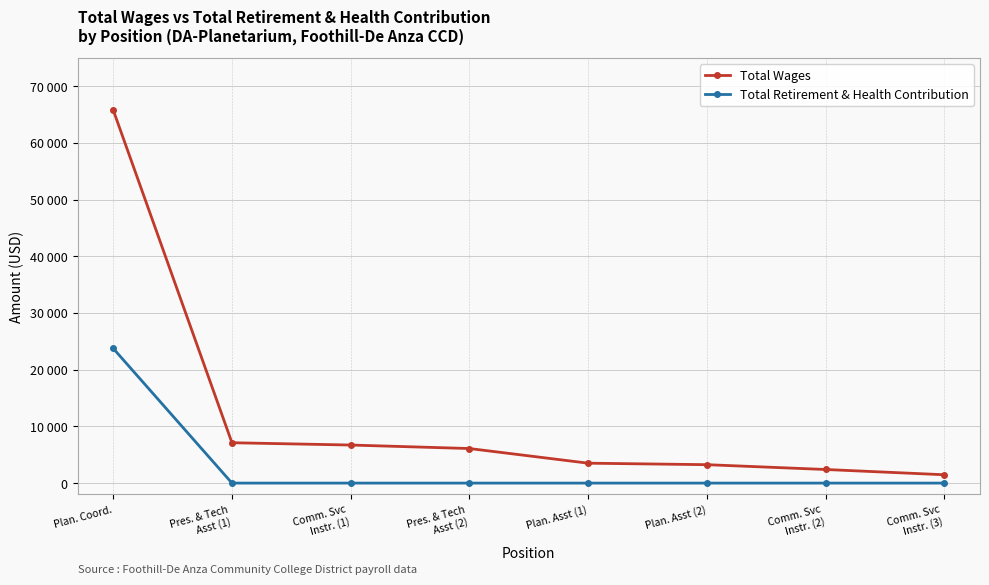

True or false: Total Wages has a value of 790 at Comm. Svc
Instr. (2).

False